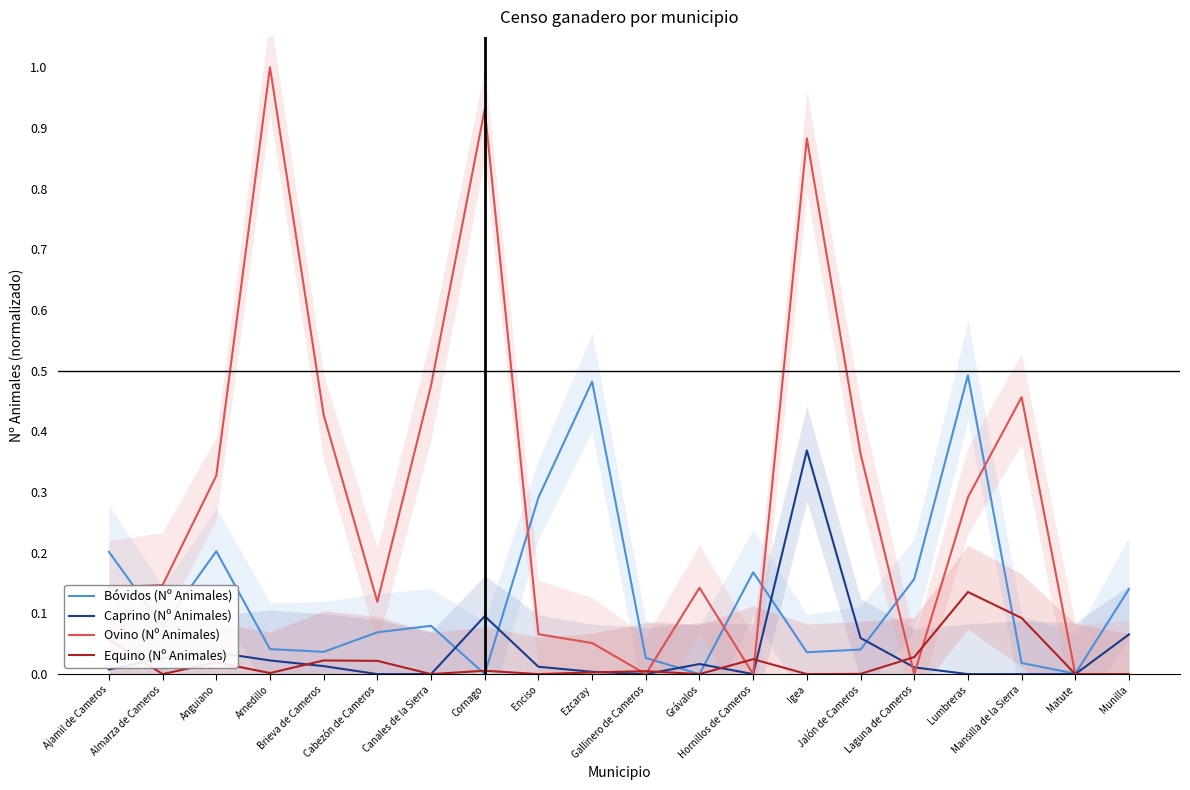

Which series has the largest total across all categories?

Ovino (Nº Animales)